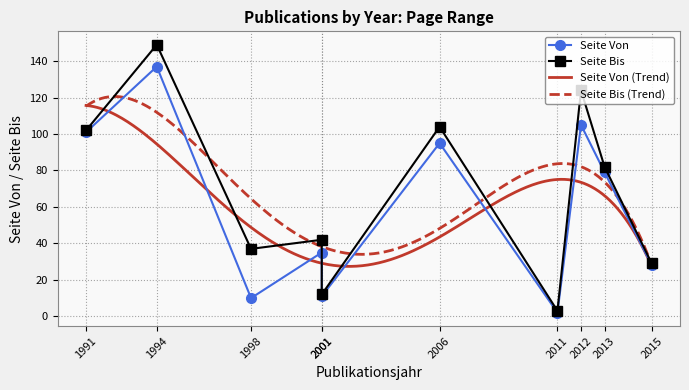

What is the value of the Seite Bis point at the 5th from the left?

42